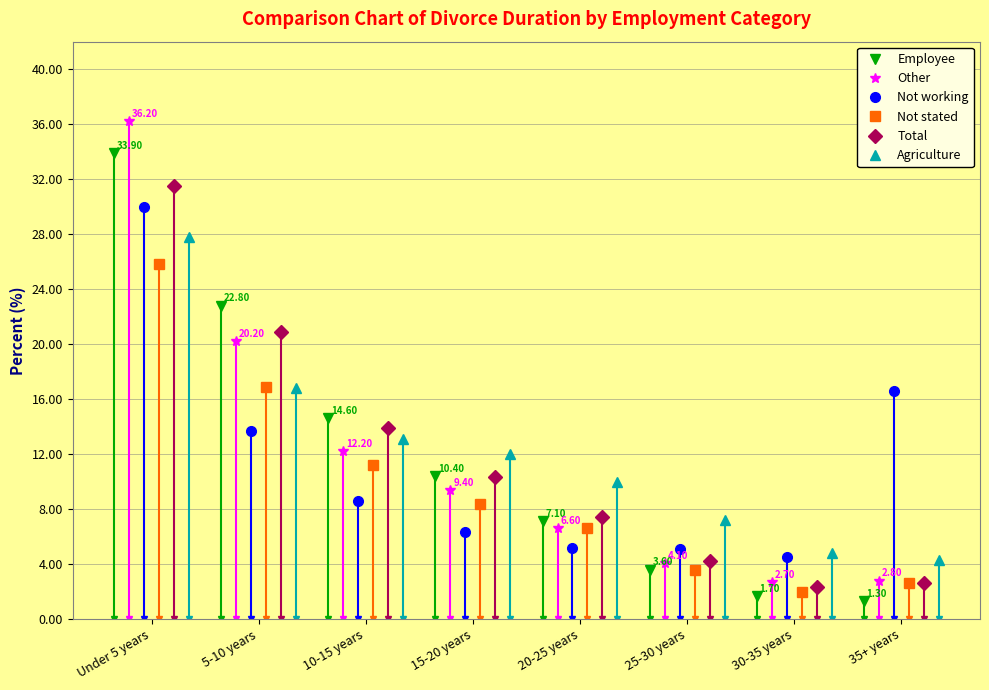

True or false: Agriculture has more than 2 points higher than both neighbors.

False